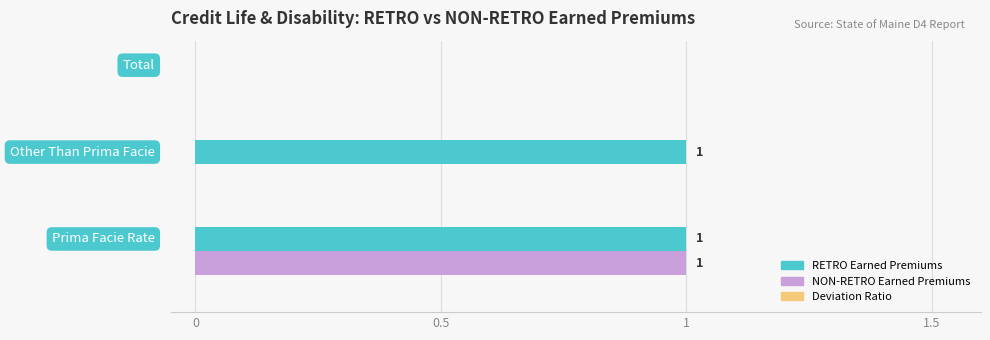

Which series has the largest total across all categories?

RETRO Earned Premiums